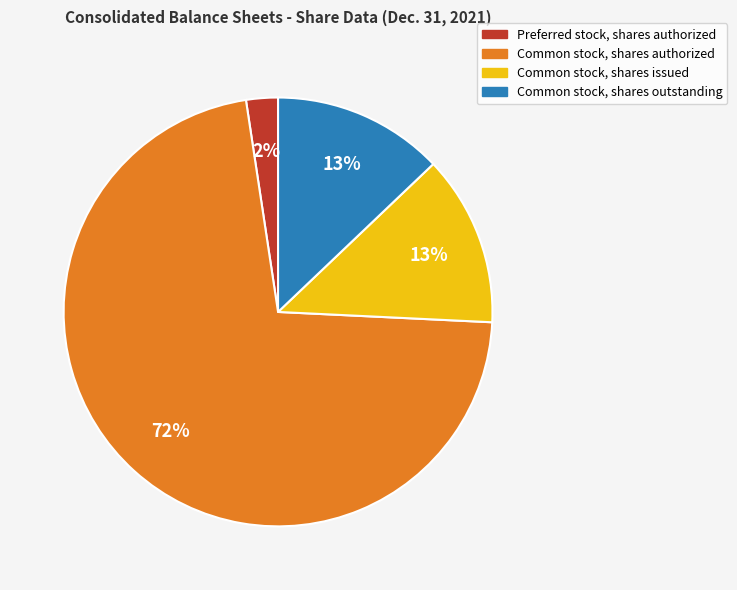

To the nearest percent, what is the average slice percentage?

25%